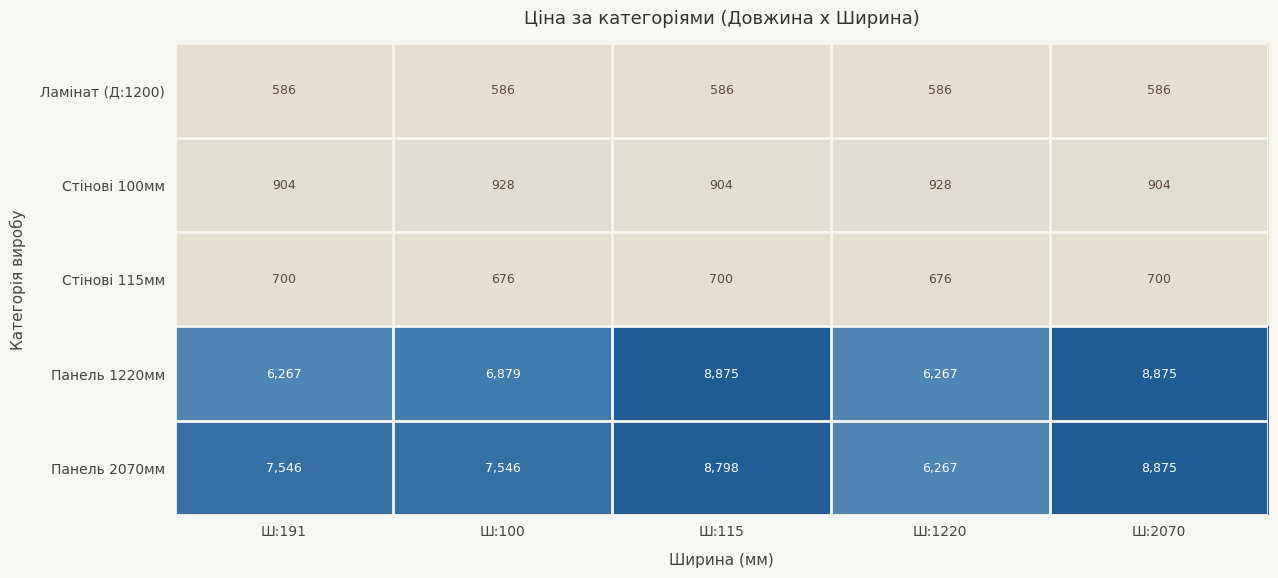

What is the greatest value displayed?

8875